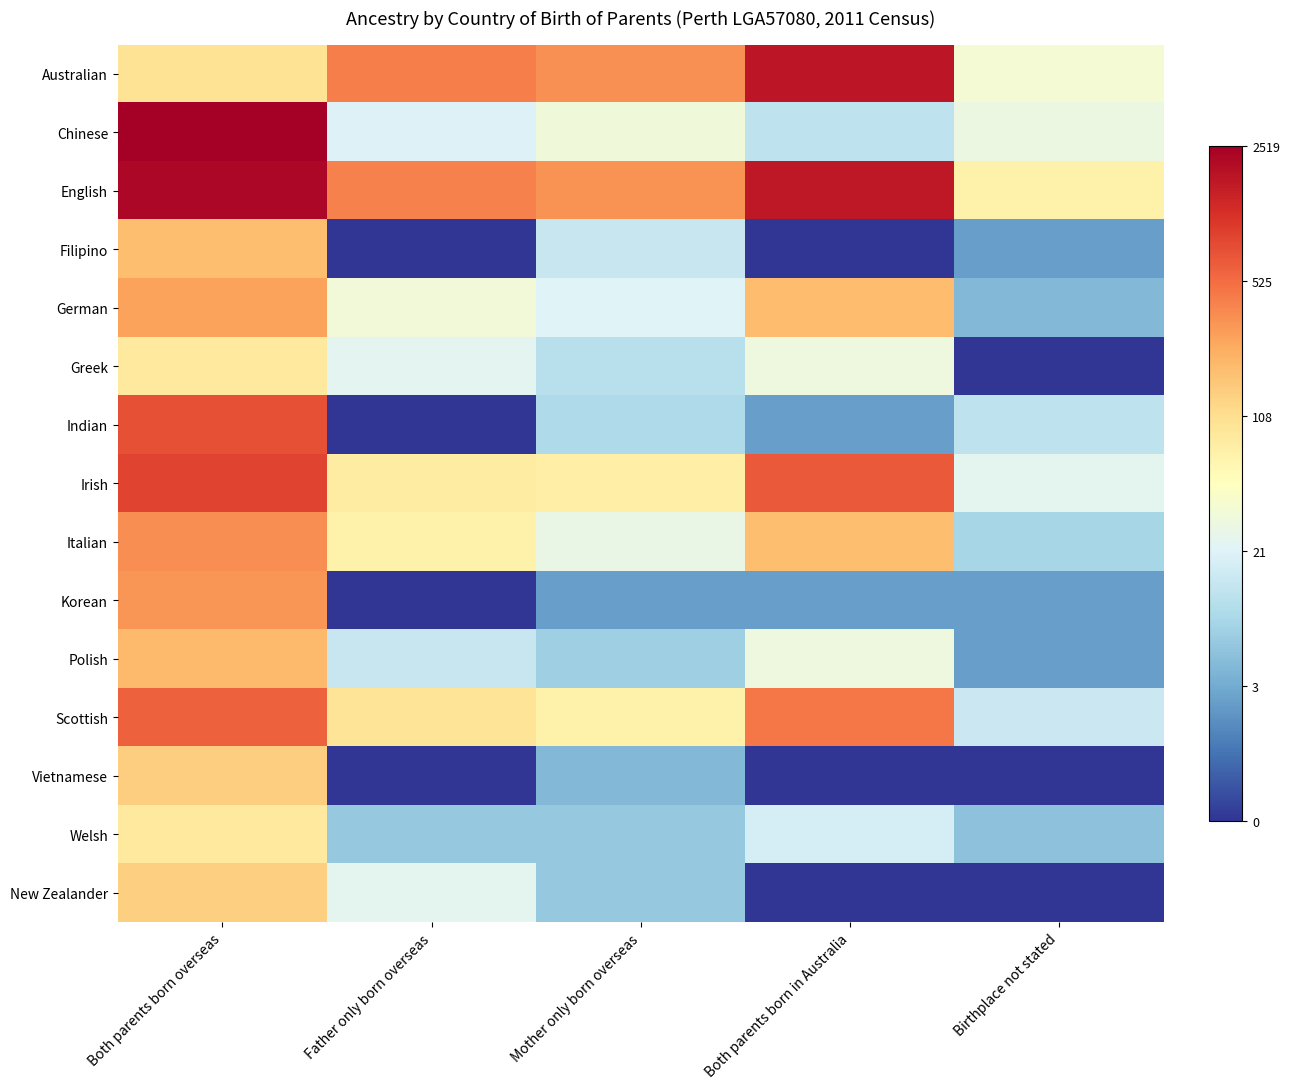

What is the total value across all series at Both parents born overseas?

86.5